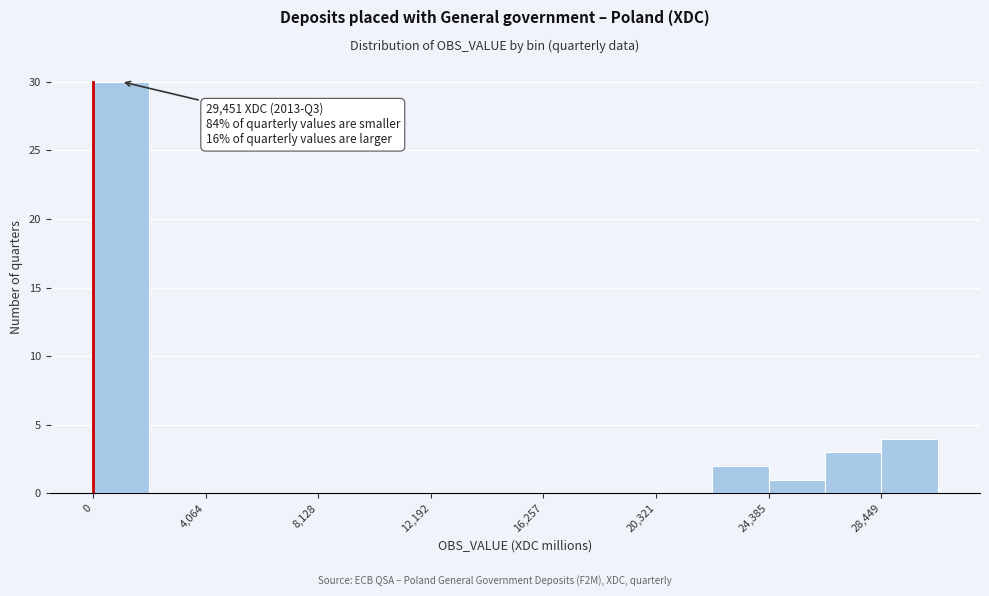

Over which range of the x-axis is the bar tallest?

0 to 2000